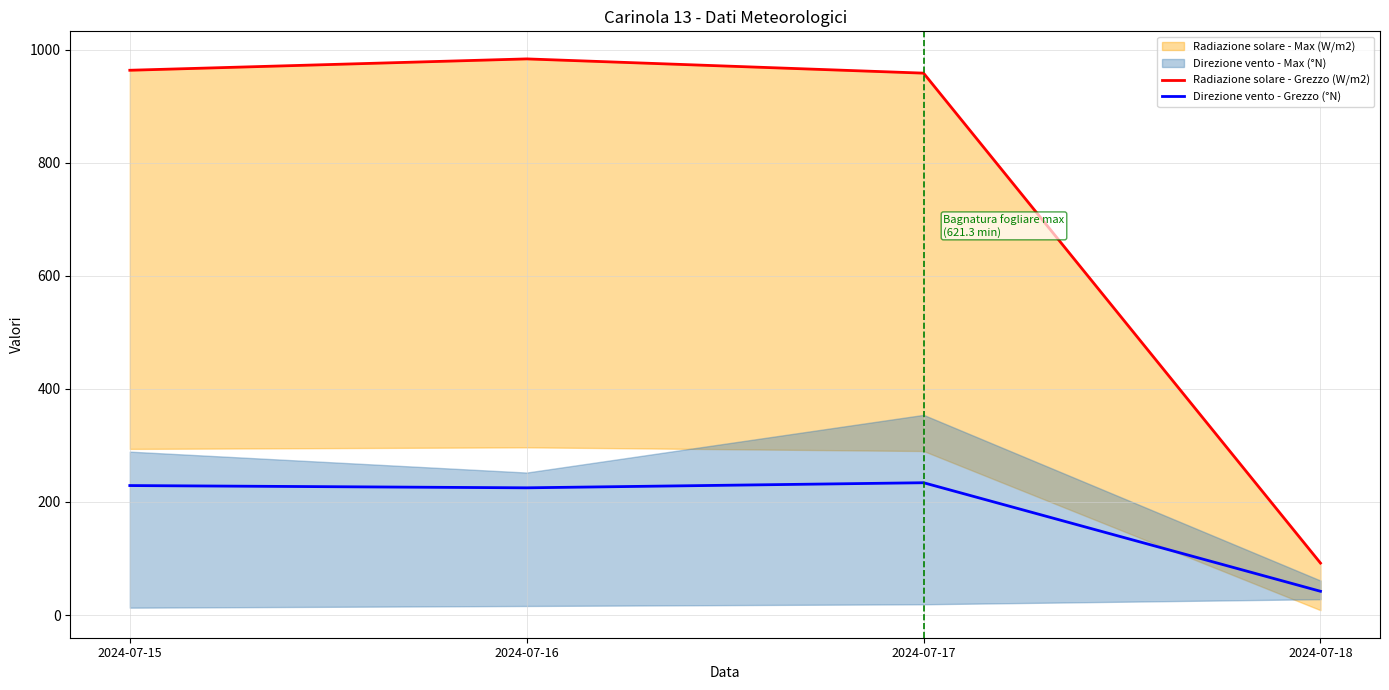

How many lines are shown in the chart?

2